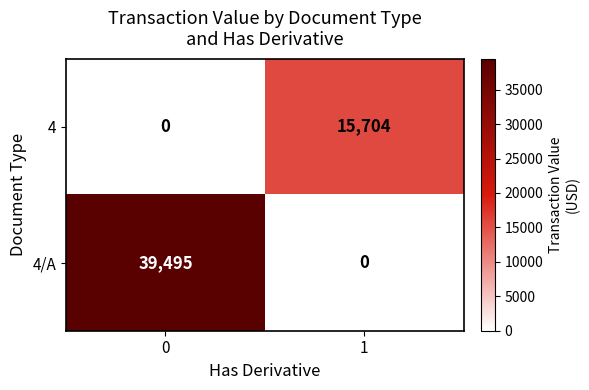

Rank the series at 0 from lowest to highest value.

4, 4/A